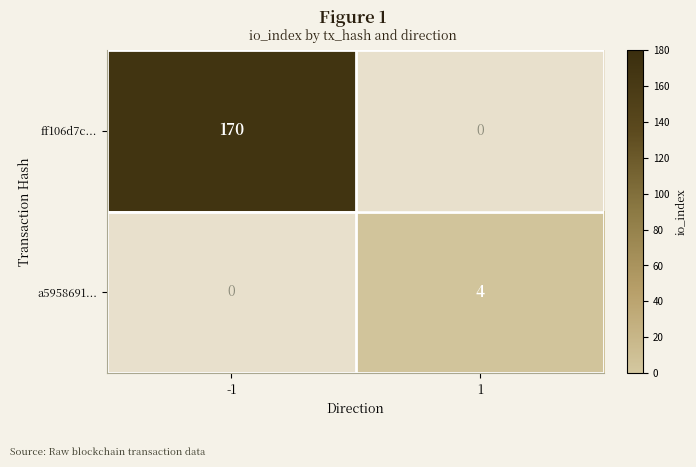

At how many categories does at least one series exceed 40?

1